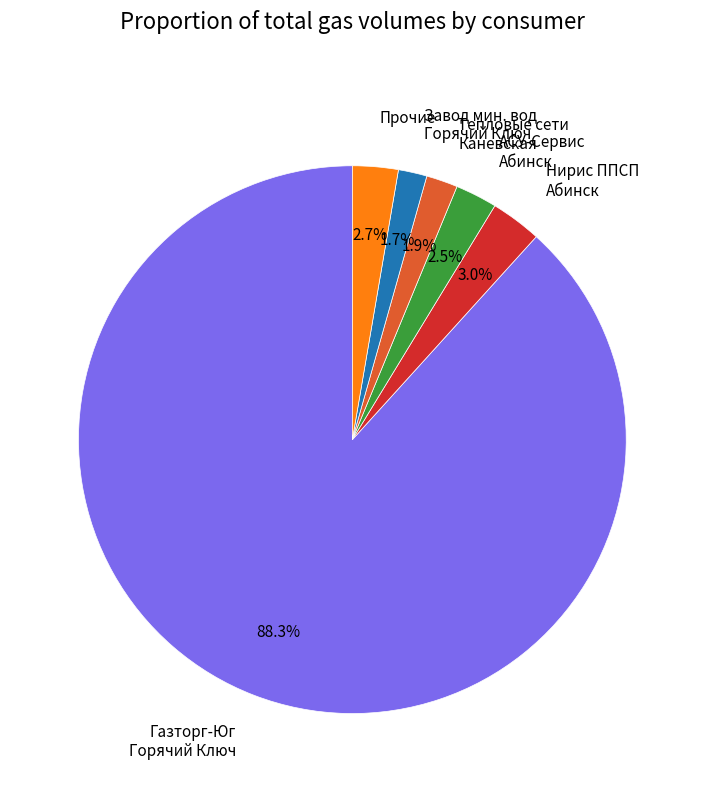

Between Газторг-Юг Горячий Ключ and Завод мин. вод Горячий Ключ, which is larger?

Газторг-Юг Горячий Ключ